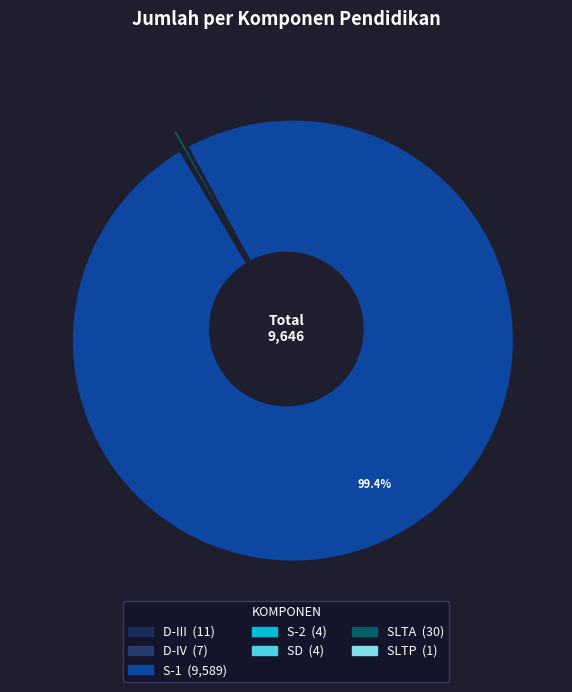

How many segments does this pie chart have?

7